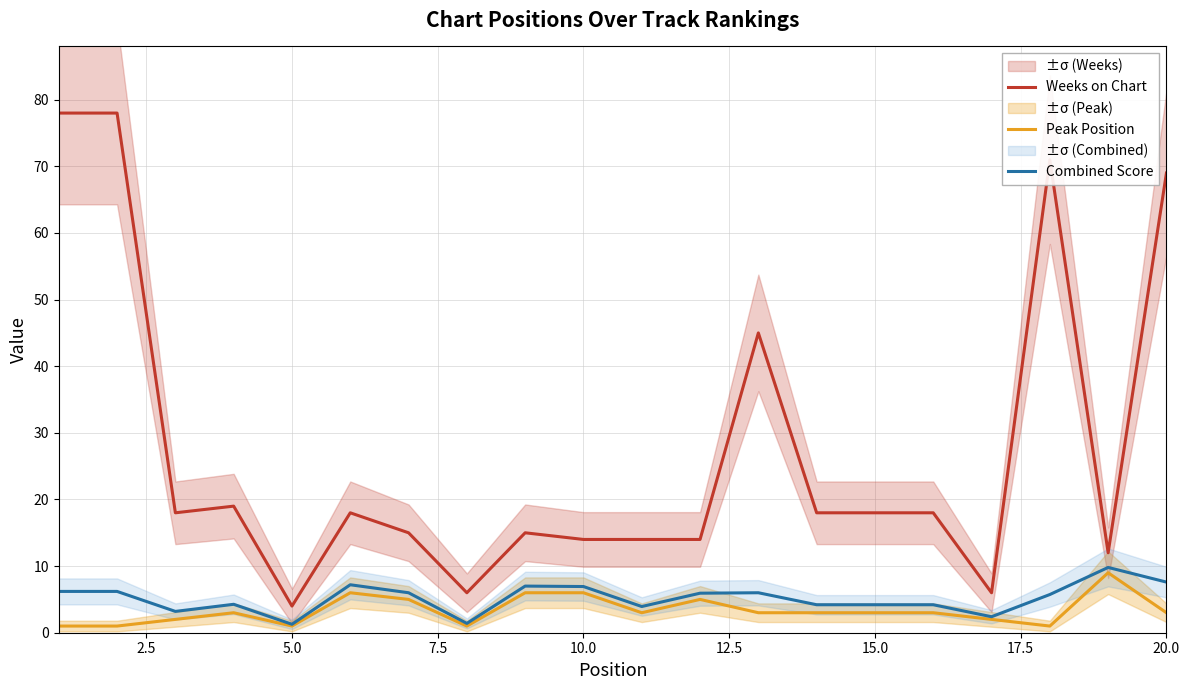

True or false: Weeks on Chart and Peak Position intersect in this chart.

False